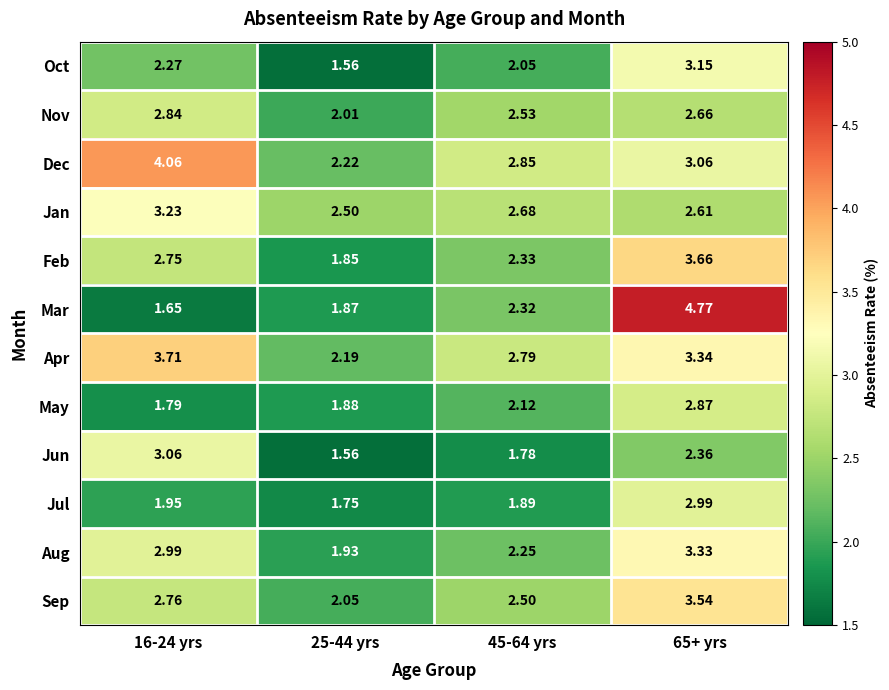

Count the number of categories in the chart.

4